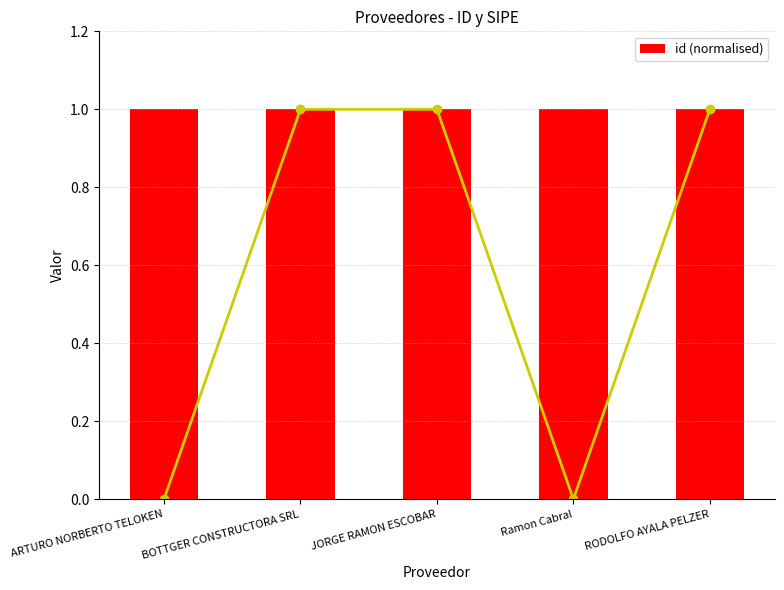

What is the sum of all id (normalised) values?

5.0